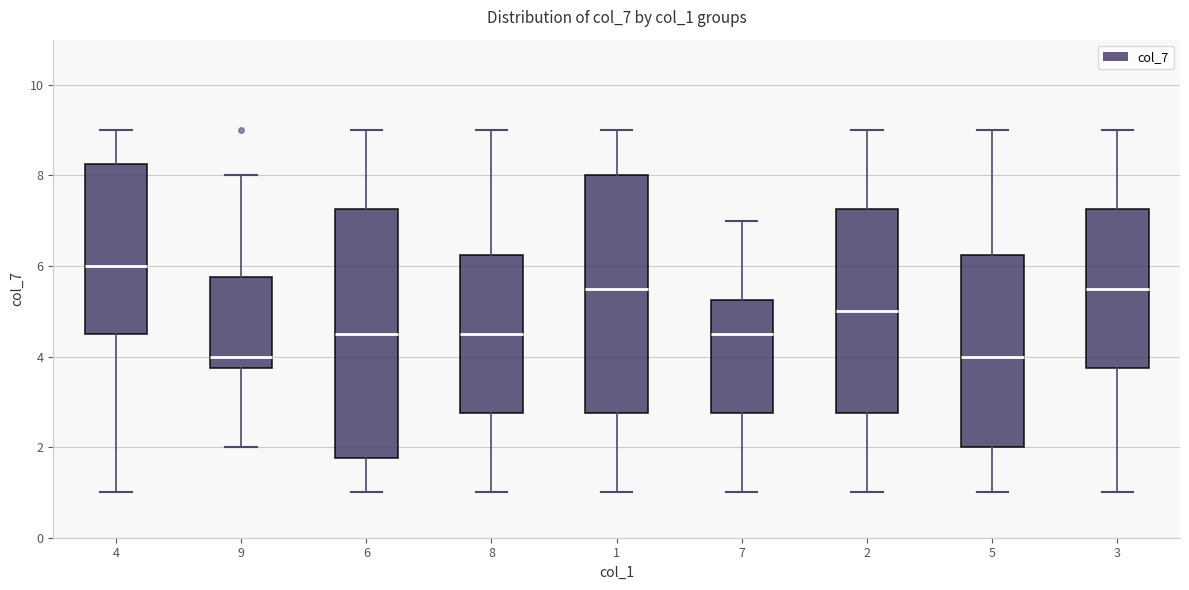

Reading left to right, read every box against the y-axis: the position of its median line, the range the box covers, and the ends of its whiskers. The values are not printed on the chart, so give them approximately, as read against the axis.

4: median 6.0, box 4.6 to 8.2, whiskers 1.0 to 9.0
9: median 4.0, box 3.8 to 5.8, whiskers 2.0 to 8.0
6: median 4.6, box 1.8 to 7.2, whiskers 1.0 to 9.0
8: median 4.6, box 2.8 to 6.2, whiskers 1.0 to 9.0
1: median 5.6, box 2.8 to 8.0, whiskers 1.0 to 9.0
7: median 4.6, box 2.8 to 5.2, whiskers 1.0 to 7.0
2: median 5.0, box 2.8 to 7.2, whiskers 1.0 to 9.0
5: median 4.0, box 2.0 to 6.2, whiskers 1.0 to 9.0
3: median 5.6, box 3.8 to 7.2, whiskers 1.0 to 9.0